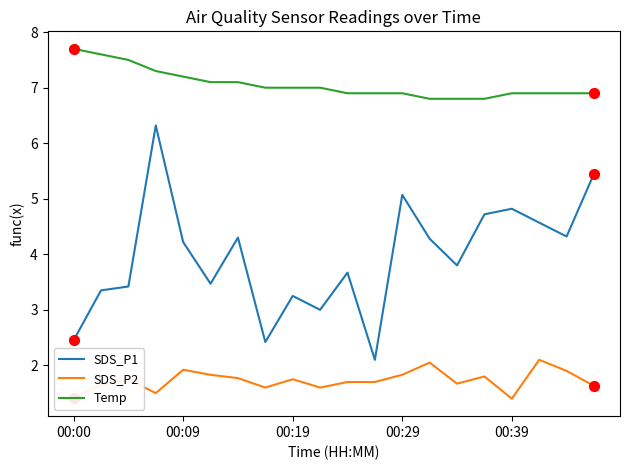

Which series has the largest total across all categories?

Temp